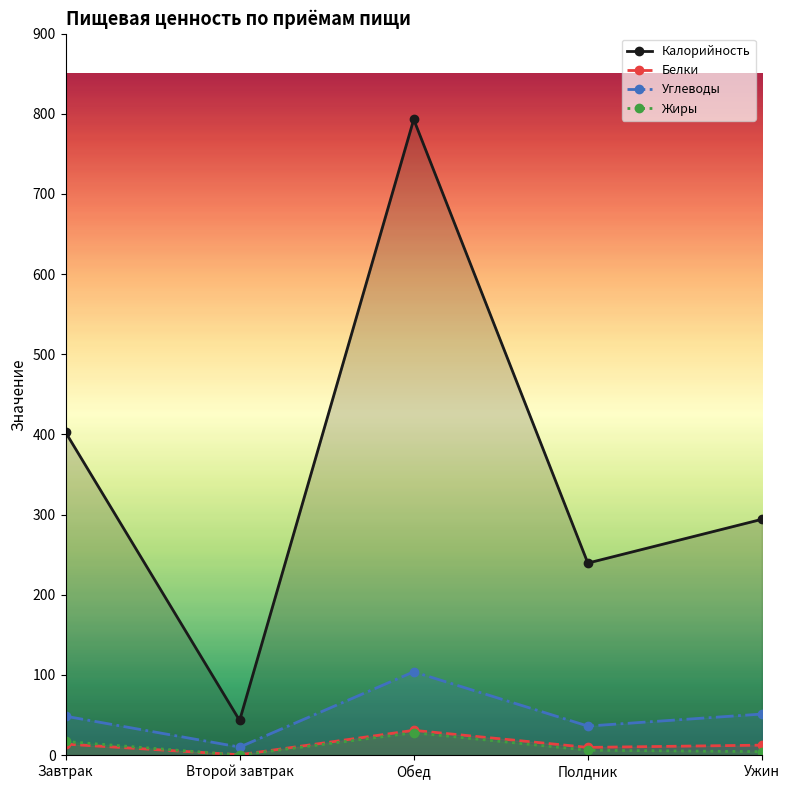

Reading right to left, list all the values displayed in this chart.

Калорийность: Ужин=294.2	Полдник=239.6	Обед=793.0	Второй завтрак=43.3	Завтрак=402.8
Белки: Ужин=12.5	Полдник=9.7	Обед=31.0	Второй завтрак=0.5	Завтрак=13.8
Углеводы: Ужин=51.3	Полдник=36.3	Обед=104.0	Второй завтрак=10.1	Завтрак=48.6
Жиры: Ужин=4.4	Полдник=6.2	Обед=28.0	Второй завтрак=0.1	Завтрак=17.1